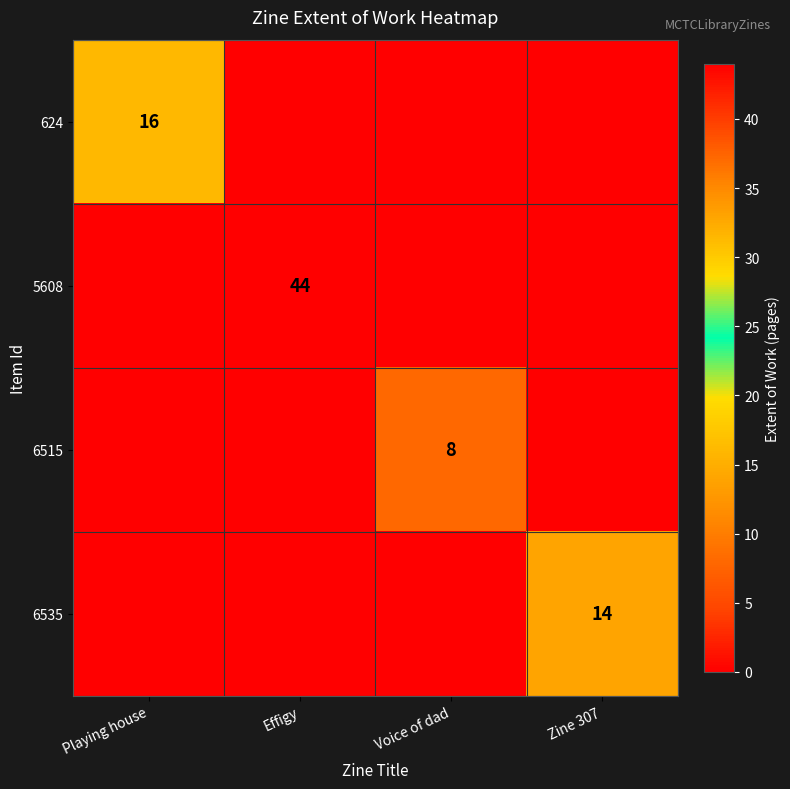

At Voice of dad, list the series in order from largest to smallest.

6515, 624, 5608, 6535